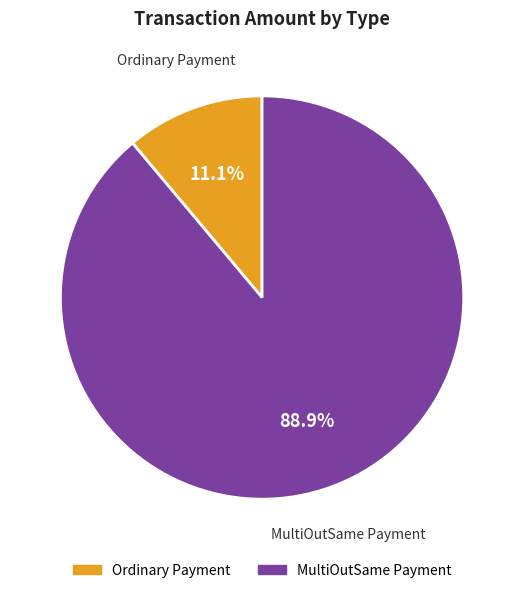

Count the number of slices in the pie.

2